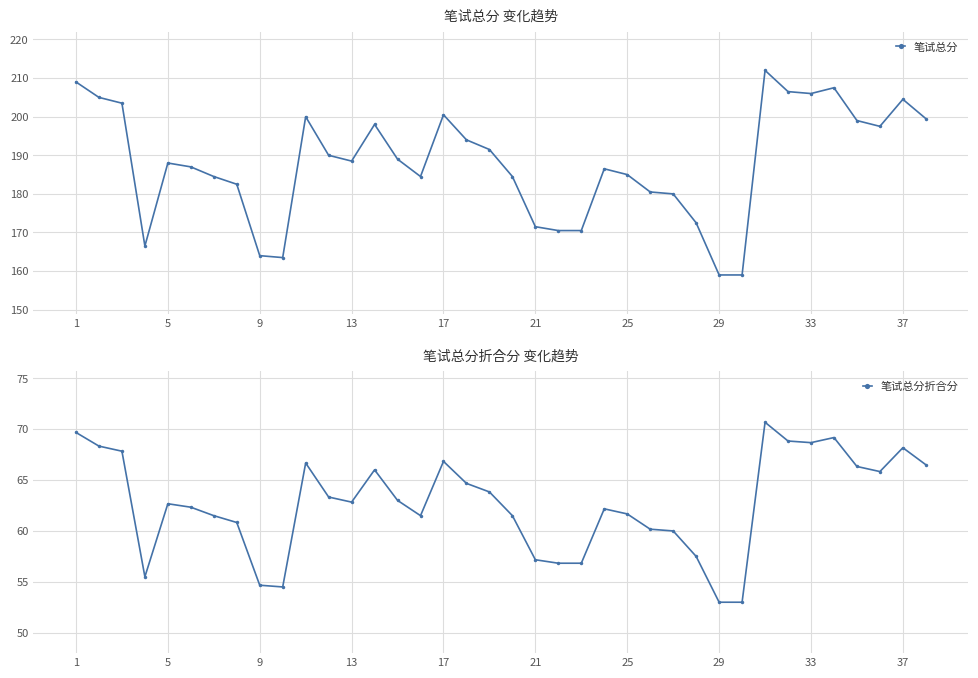

Is it true that 笔试总分折合分 equals 100.9 at 21?

False